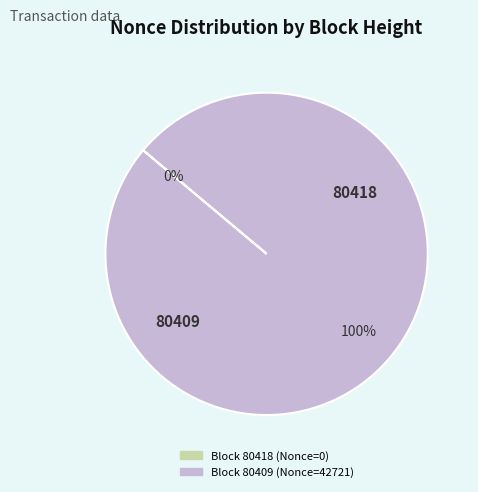

What is the majority slice?

80409